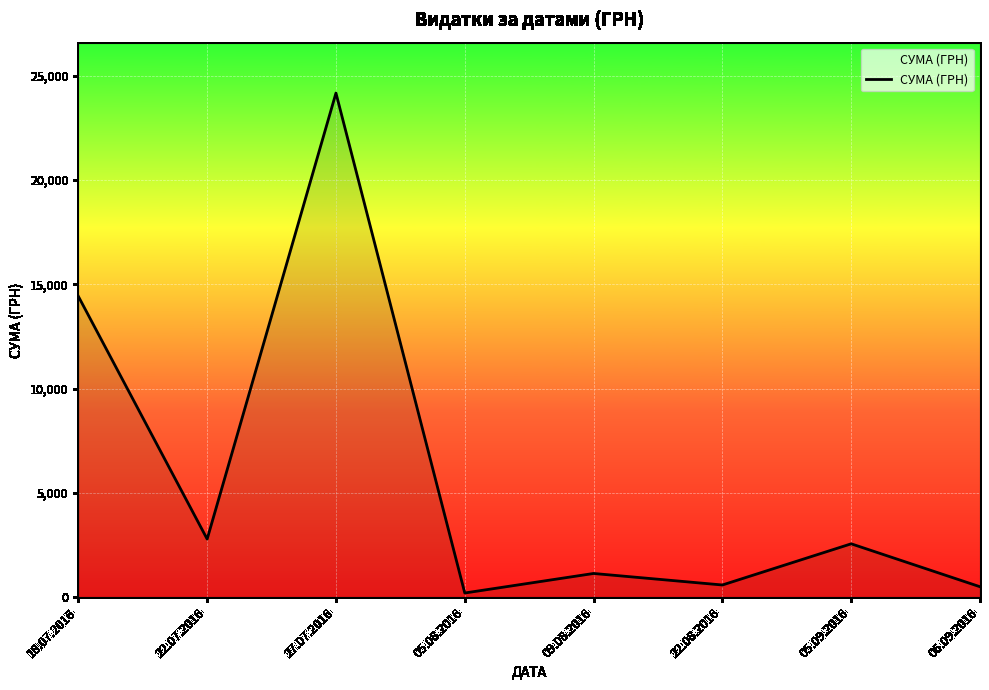

Is it true that the value at 22.07.2016 is 1537.3?

False